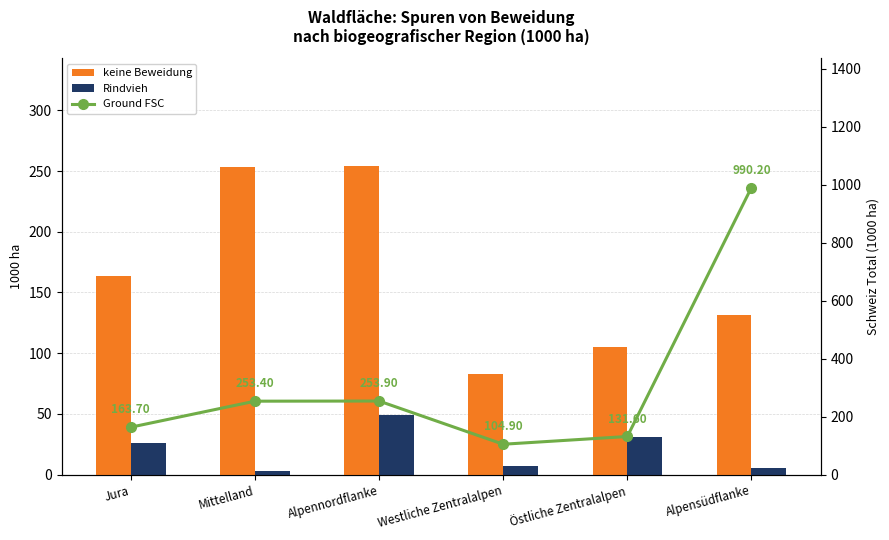

What is the approximate value of keine Beweidung at Alpennordflanke?

253.9